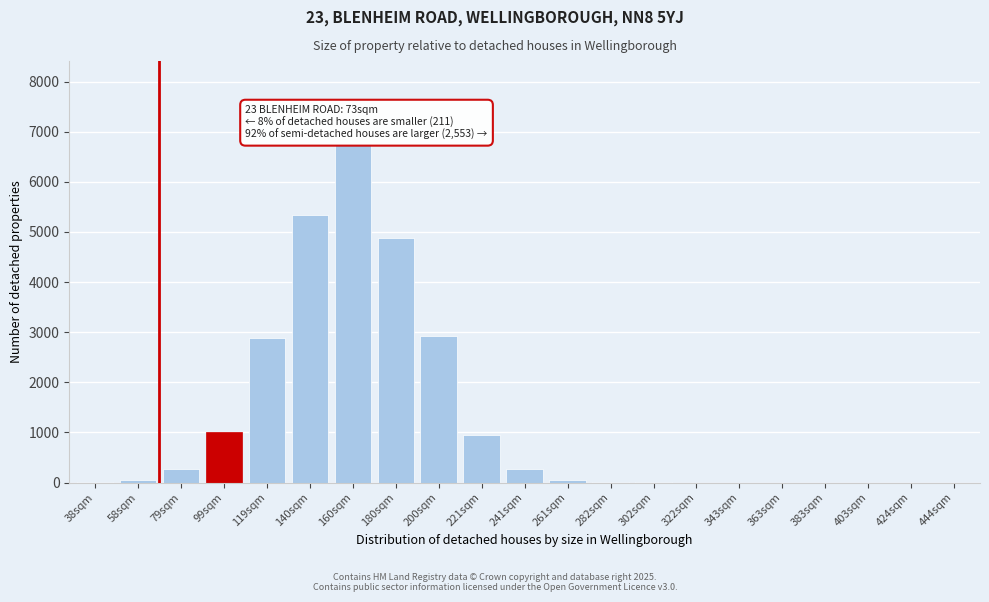

The chart shows a value of 48 at 261sqm. True or false?

True